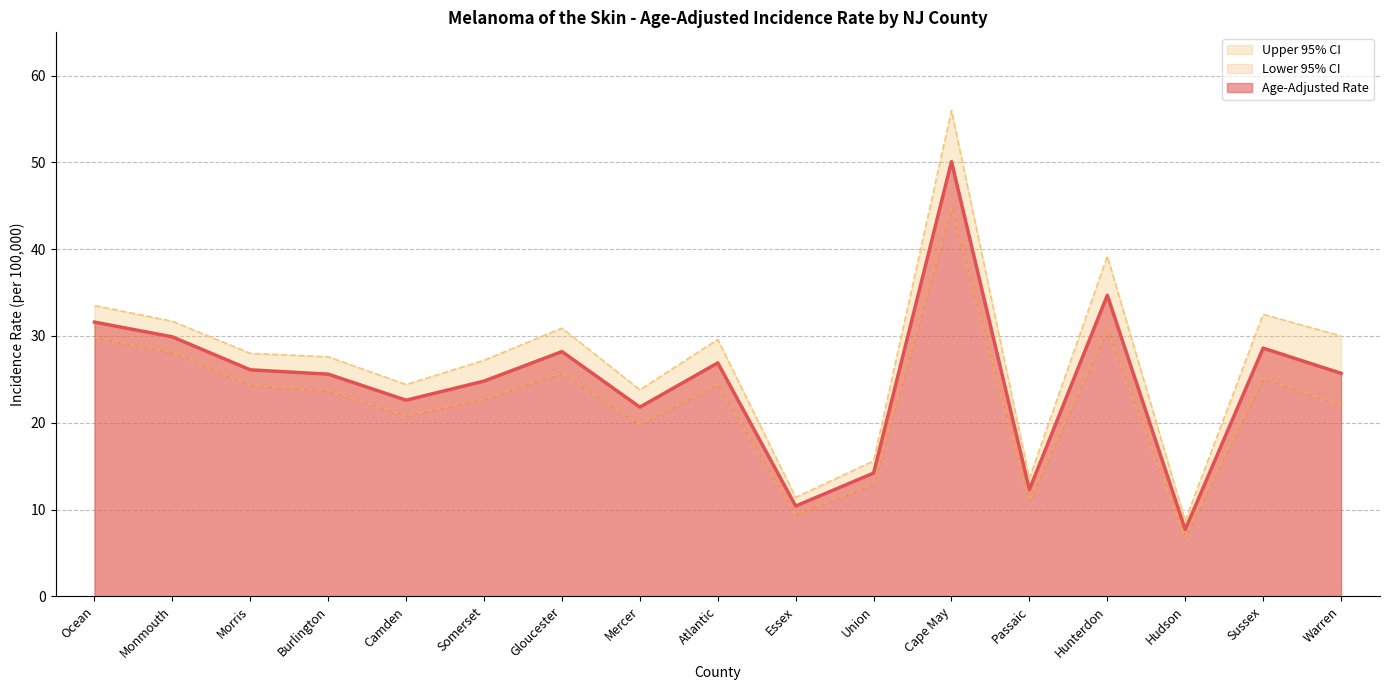

True or false: Age-Adjusted Rate and Upper 95% CI intersect in this chart.

False